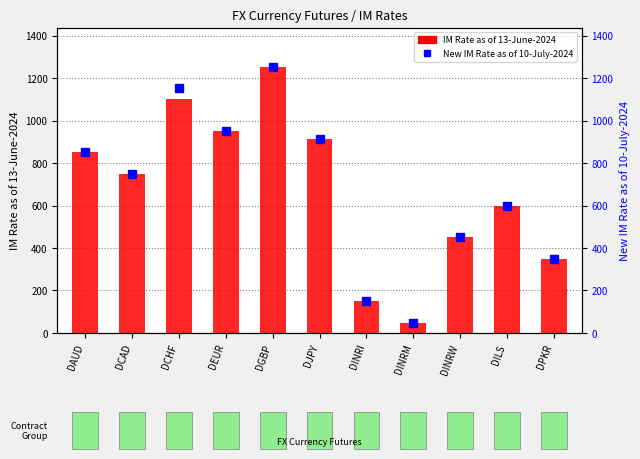

List the series in order of their overall mean, lowest first.

IM Rate as of 13-June-2024, New IM Rate as of 10-July-2024